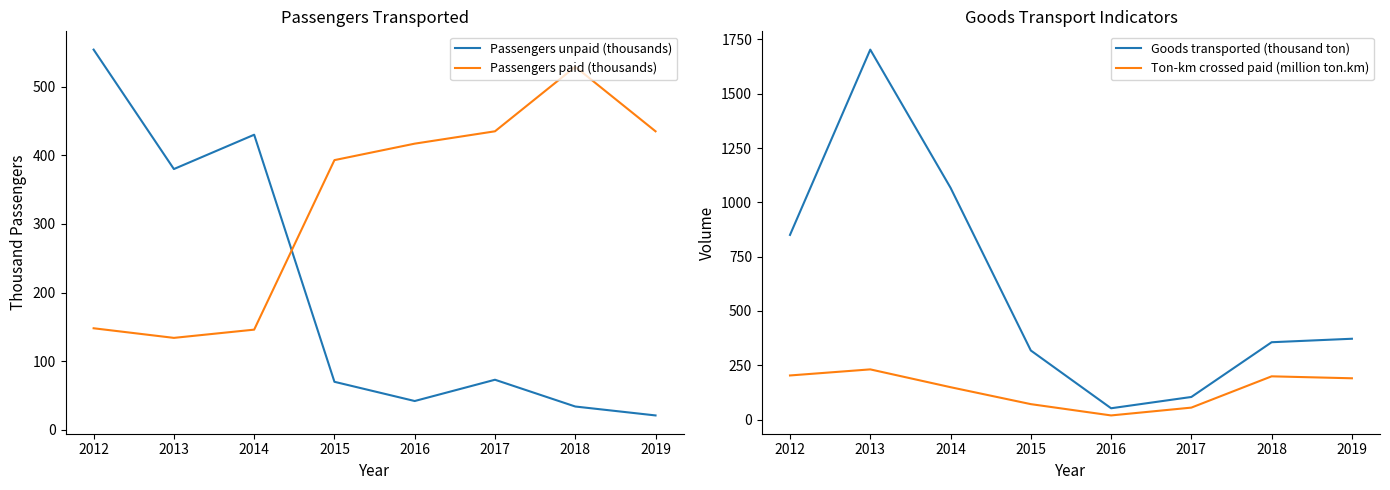

What is the difference between the second highest and minimum values in the Ton-km crossed paid (million ton.km) series?

184